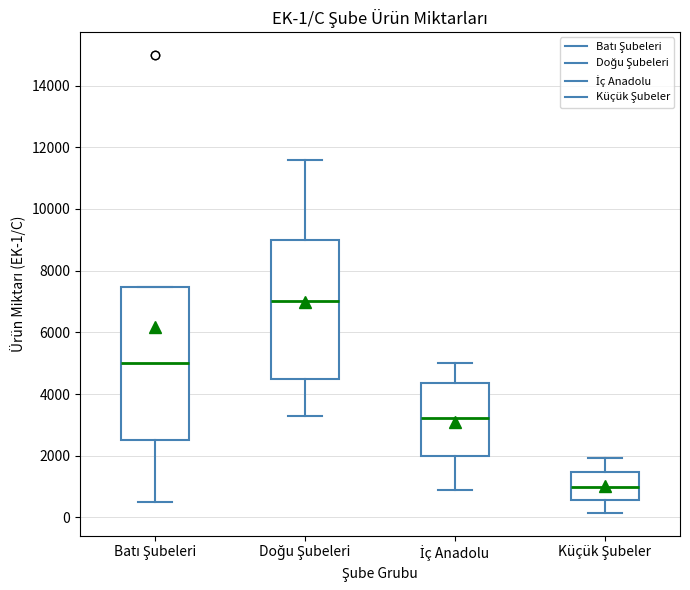

Which box is the tallest, from its lower edge to its upper edge?

Batı Şubeleri